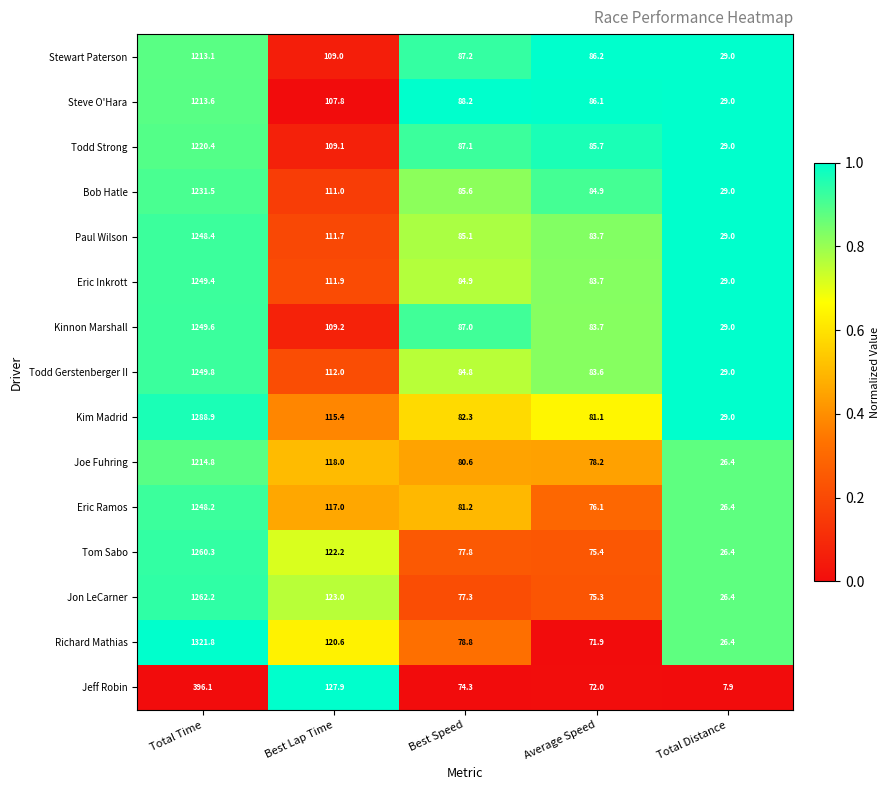

Which series has the largest total across all categories?

Richard Mathias